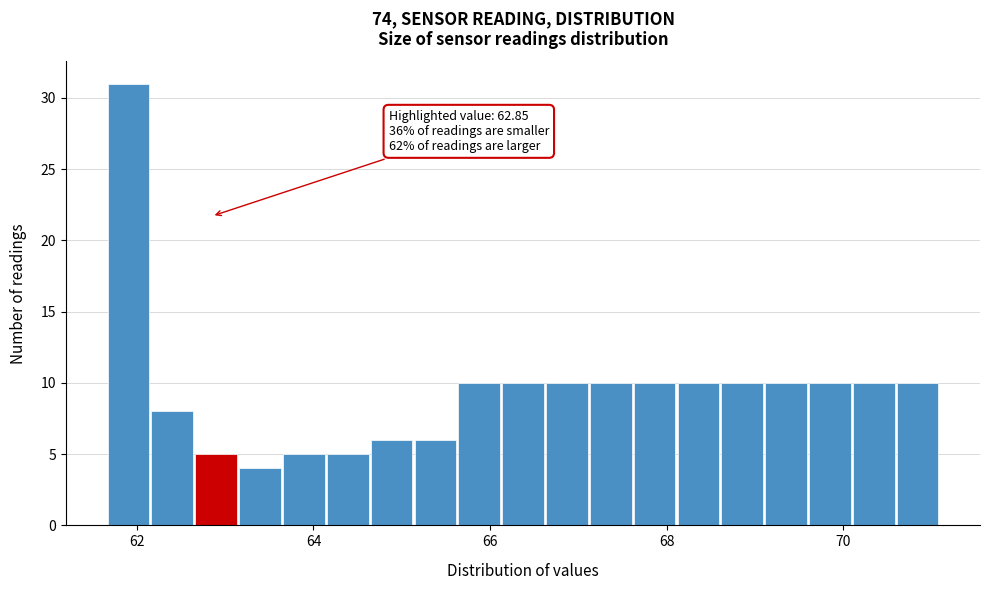

Around what value on the x-axis is the tallest bar? Give the approximate position of its centre, as read against the axis.

62.0